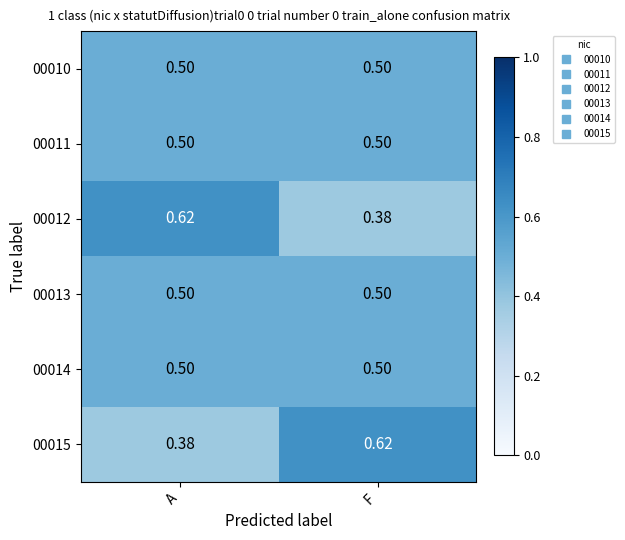

Rank the categories by 00015 value from highest to lowest.

F, A